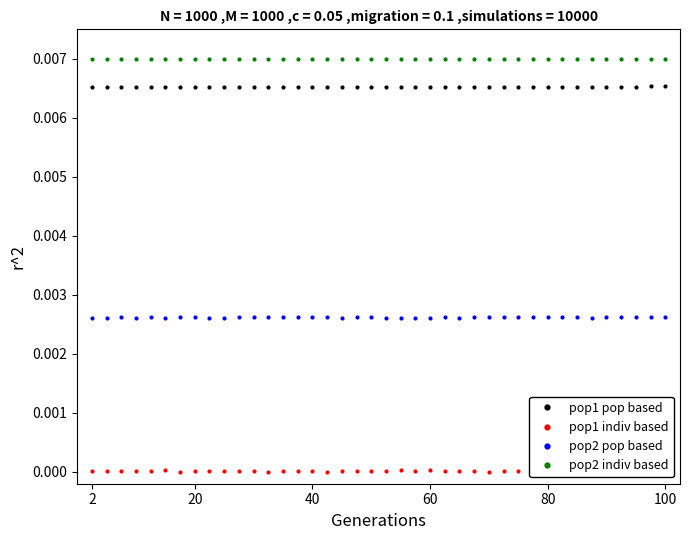

Rank the series by their maximum value, from lowest to highest.

pop1 indiv based, pop2 pop based, pop1 pop based, pop2 indiv based